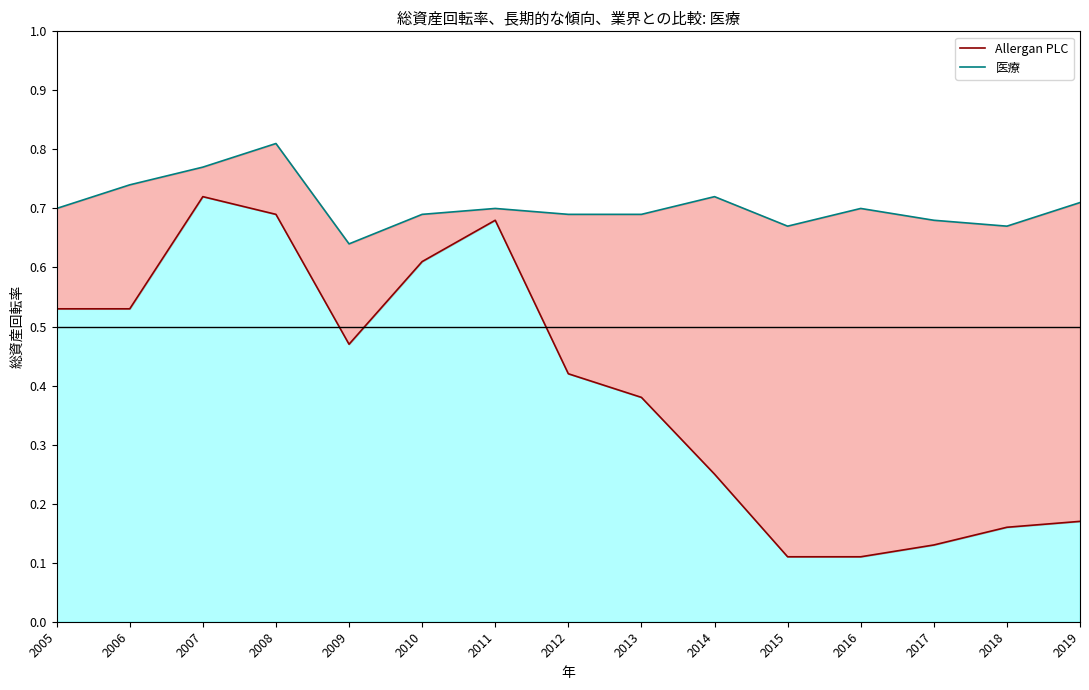

Where is the first local maximum for Allergan PLC?

2007